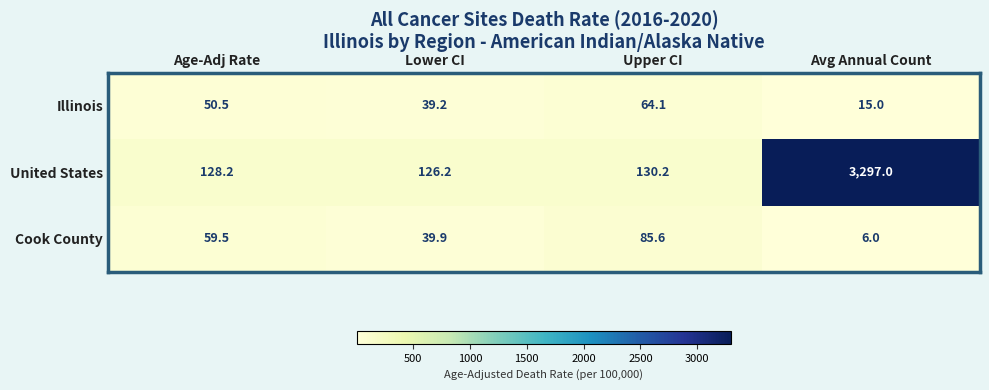

Reading right to left, list all the values displayed in this chart.

Illinois: Avg Annual Count=15.0	Upper CI=64.1	Lower CI=39.2	Age-Adj Rate=50.5
United States: Avg Annual Count=3297.0	Upper CI=130.2	Lower CI=126.2	Age-Adj Rate=128.2
Cook County: Avg Annual Count=6.0	Upper CI=85.6	Lower CI=39.9	Age-Adj Rate=59.5